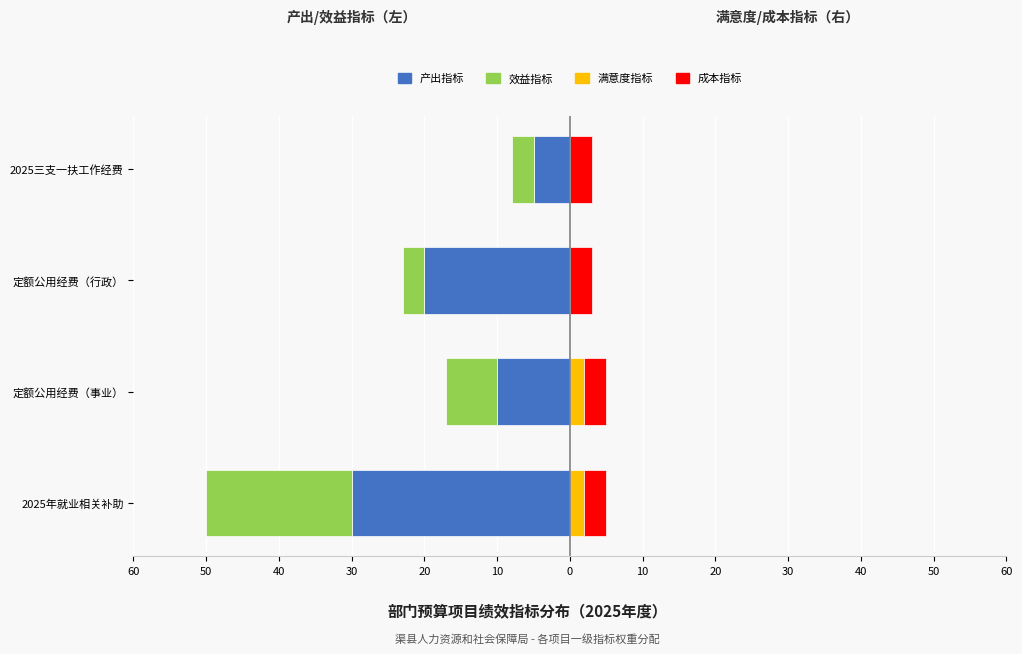

How many bars are there in total?

16